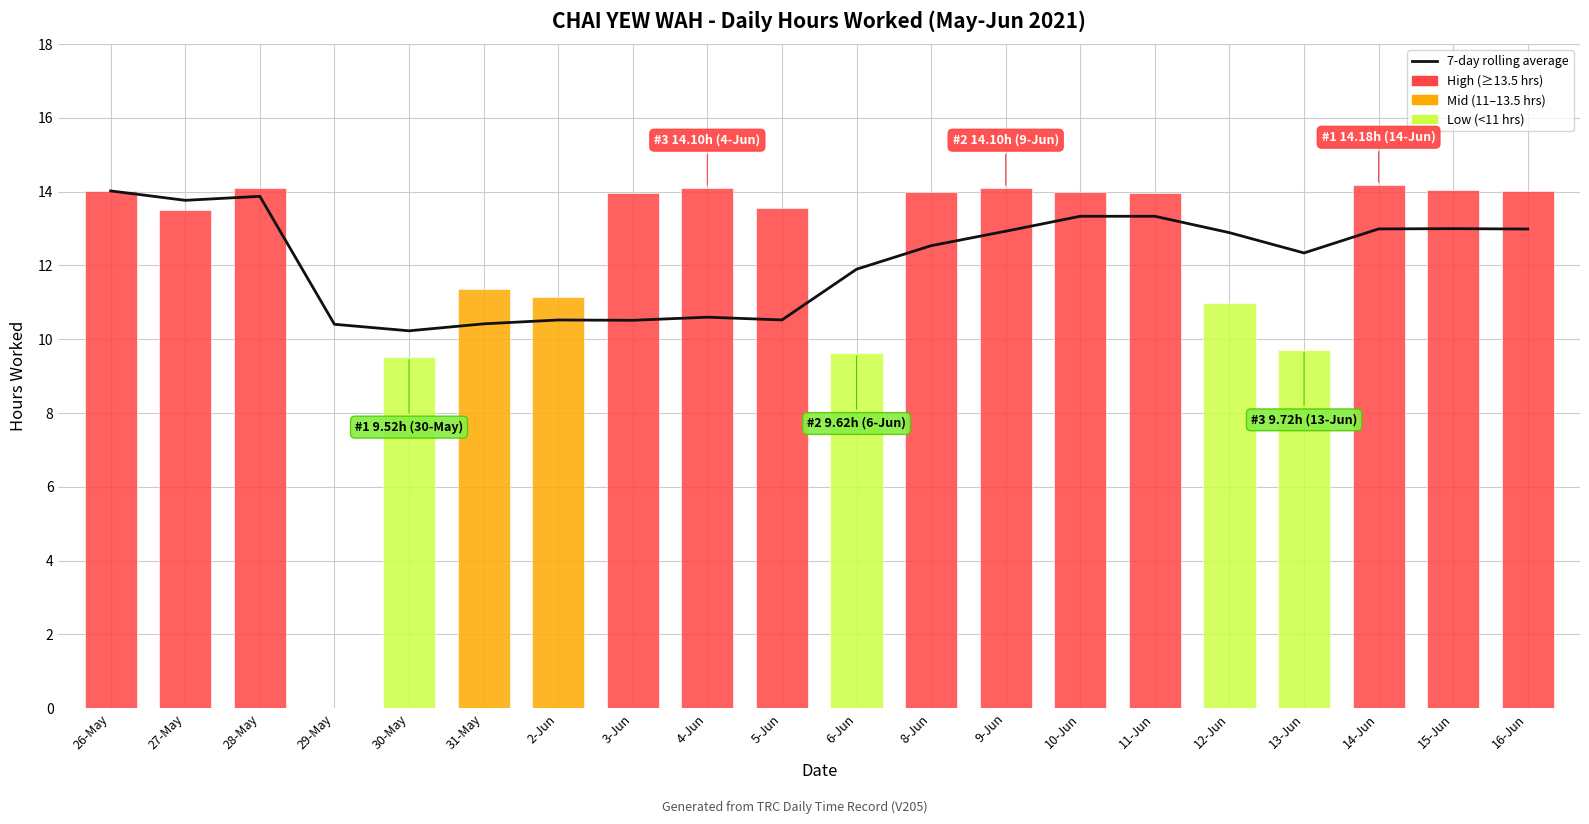

Are the bars horizontal?

No